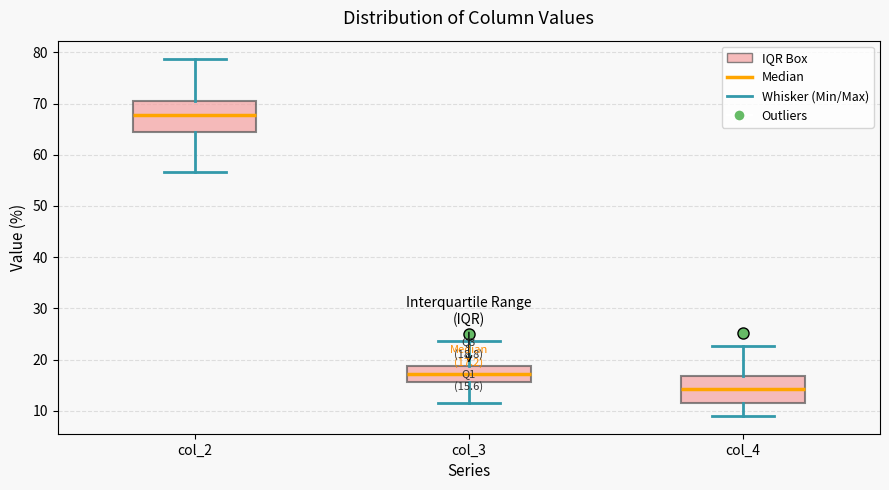

Which box's median line is the lowest?

col_4